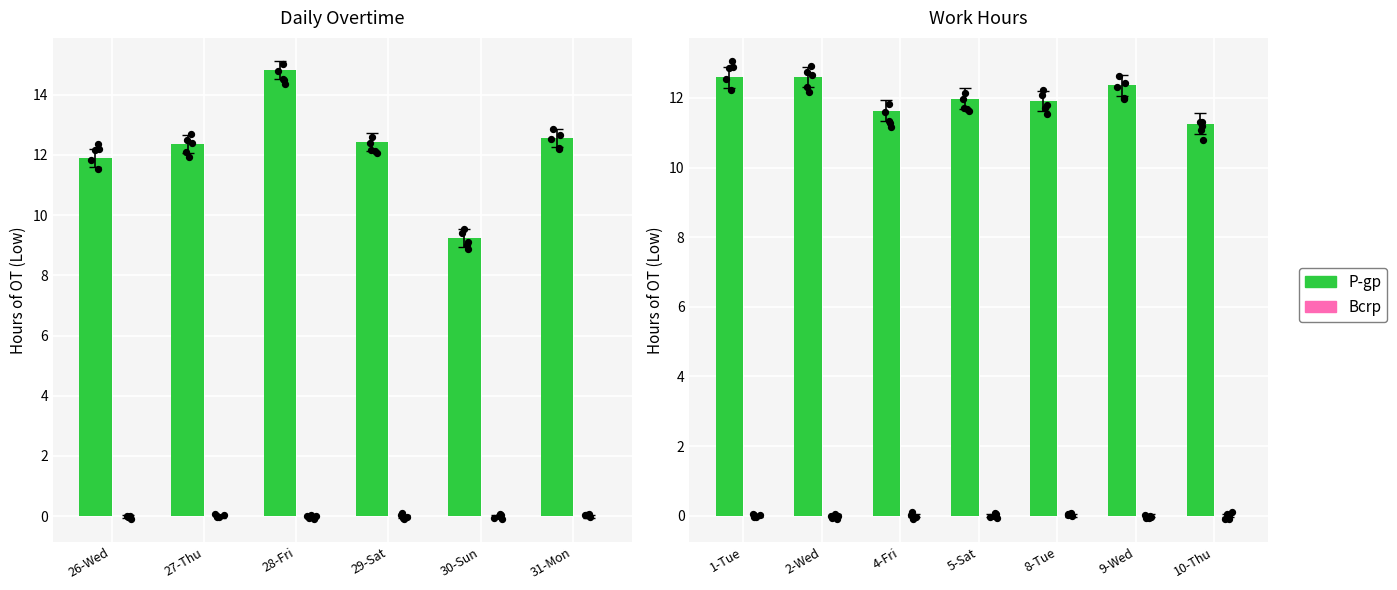

Which series reaches the maximum Y coordinate?

P-gp